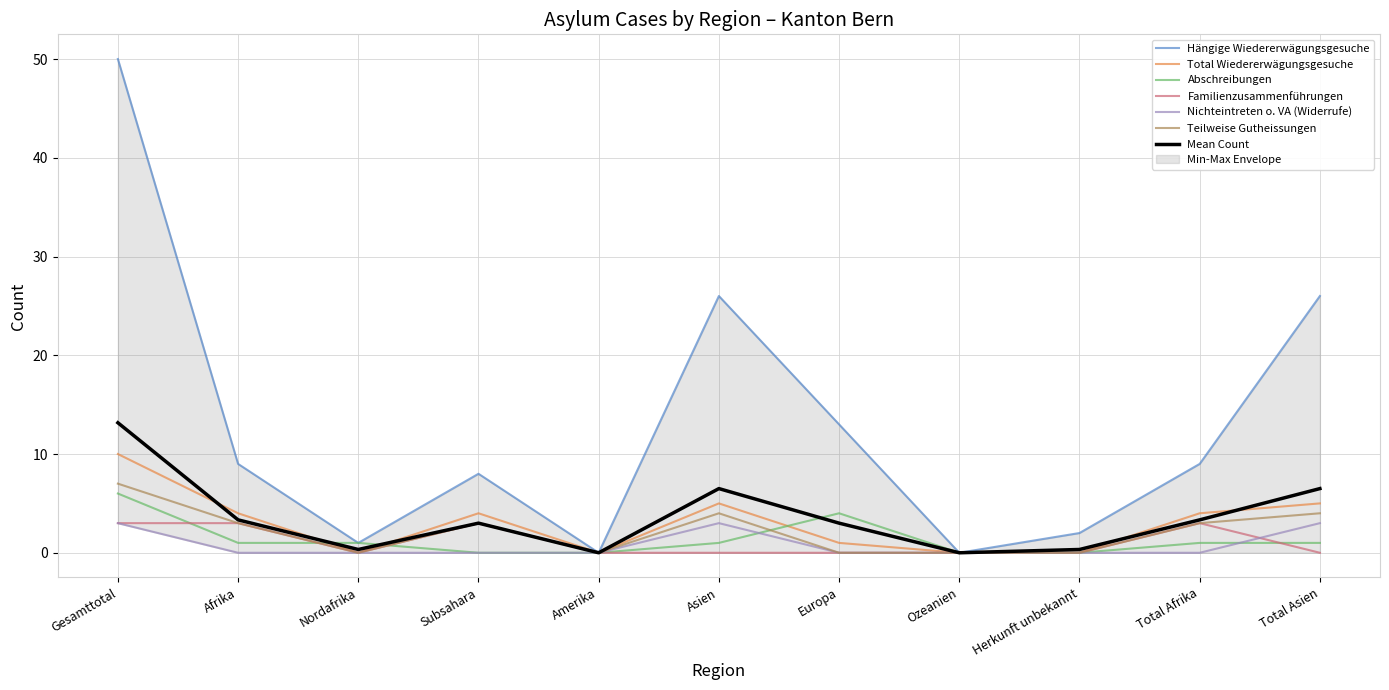

Which category has the lowest value in the Abschreibungen series?

Subsahara